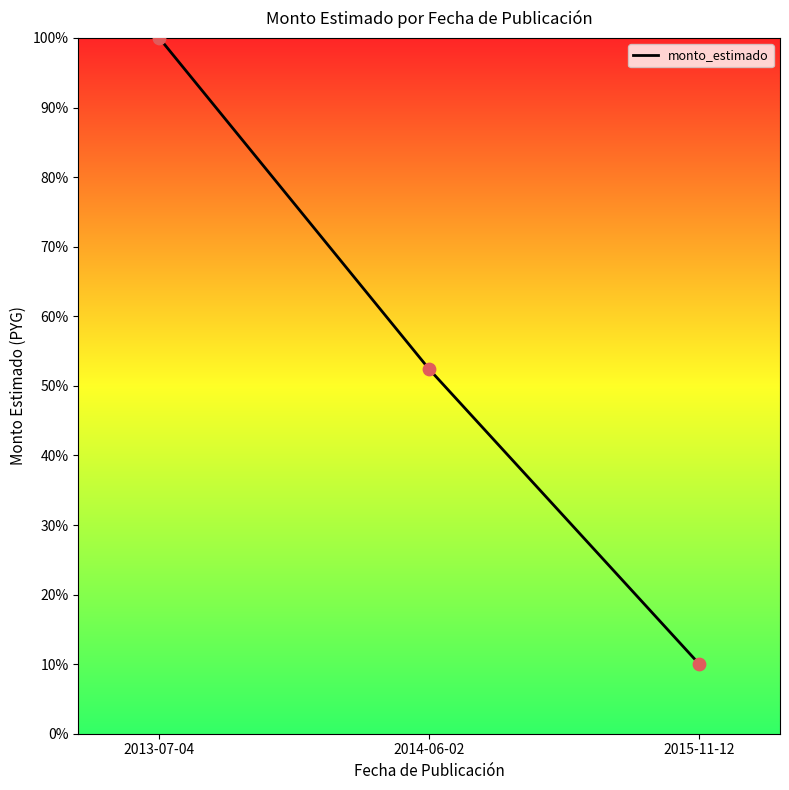

What is the ratio of the value at 2013-07-04 to the value at 2014-06-02?

1.9